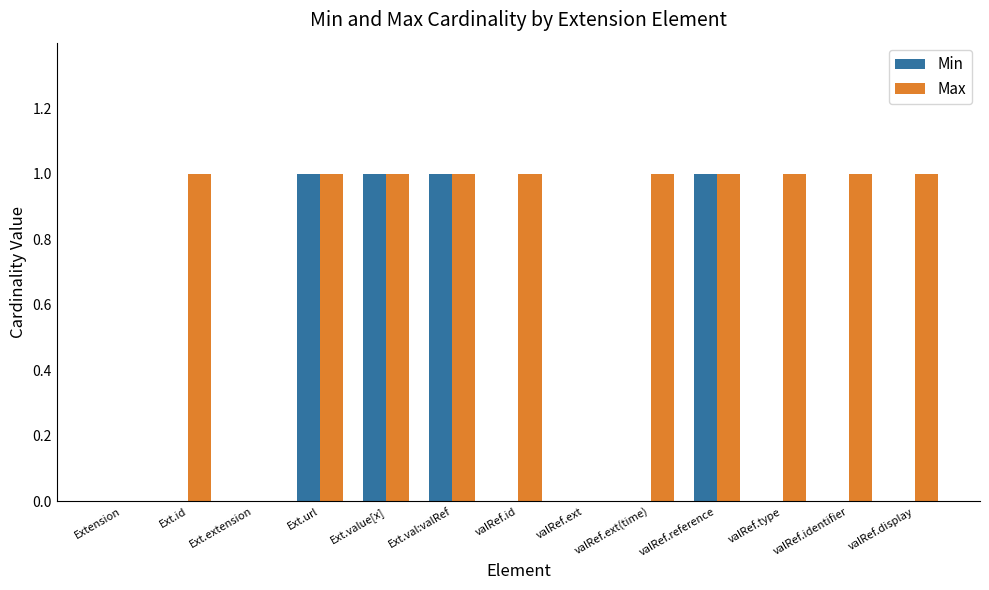

Which series changed the most between Ext.extension and valRef.ext(time)?

Max